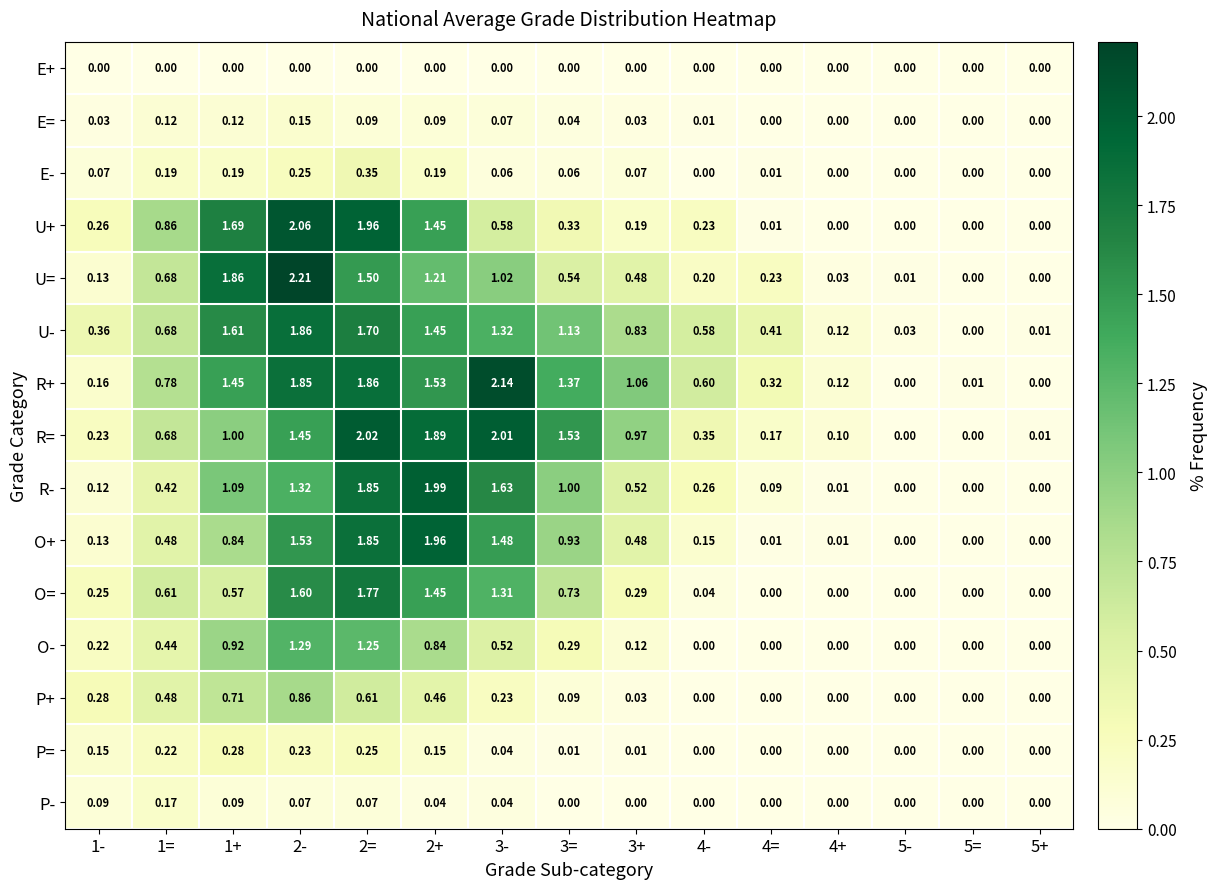

Which series has the widest spread of values?

U=